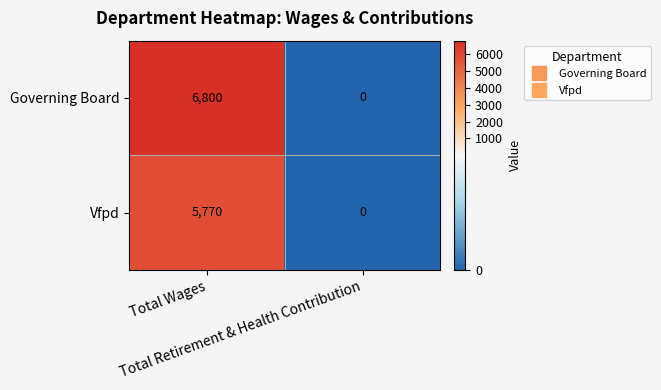

Between Total Wages and Total Retirement & Health Contribution, which series saw the biggest shift?

Governing Board